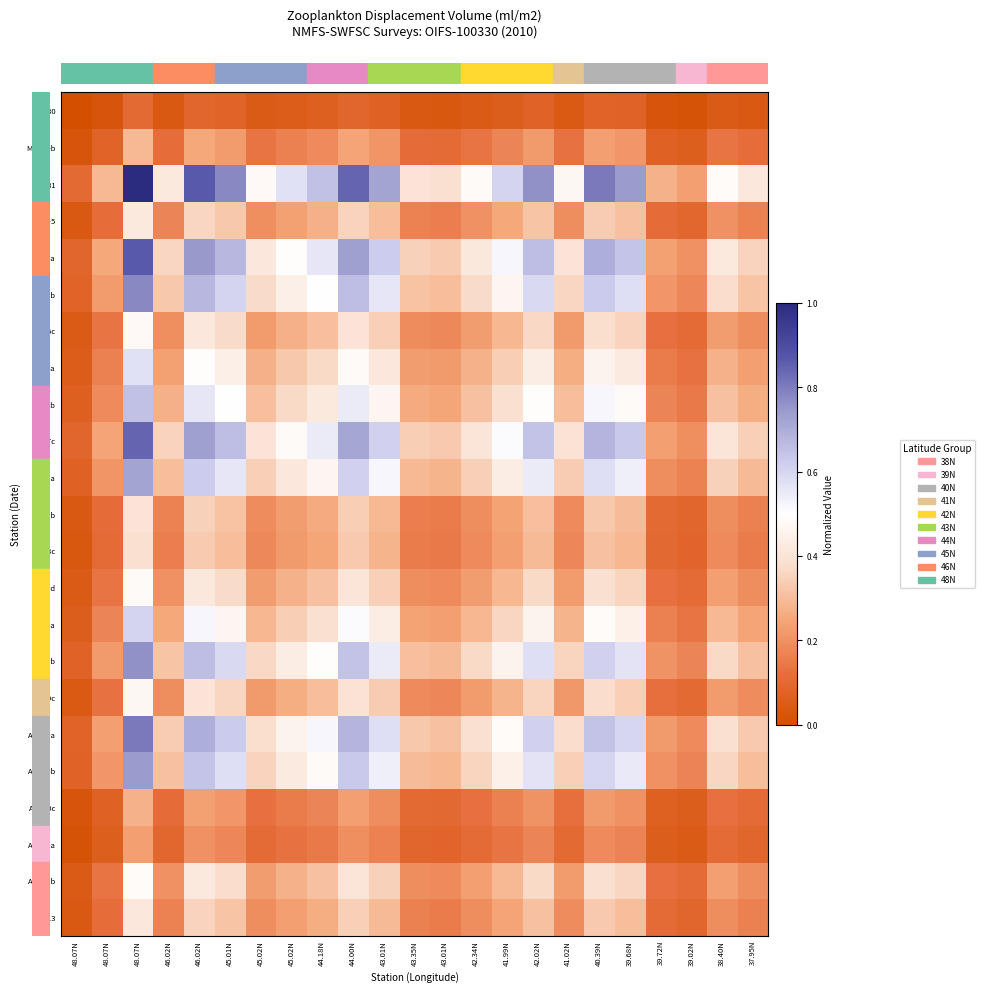

What is the total value across all series at 46.02N?

5.3